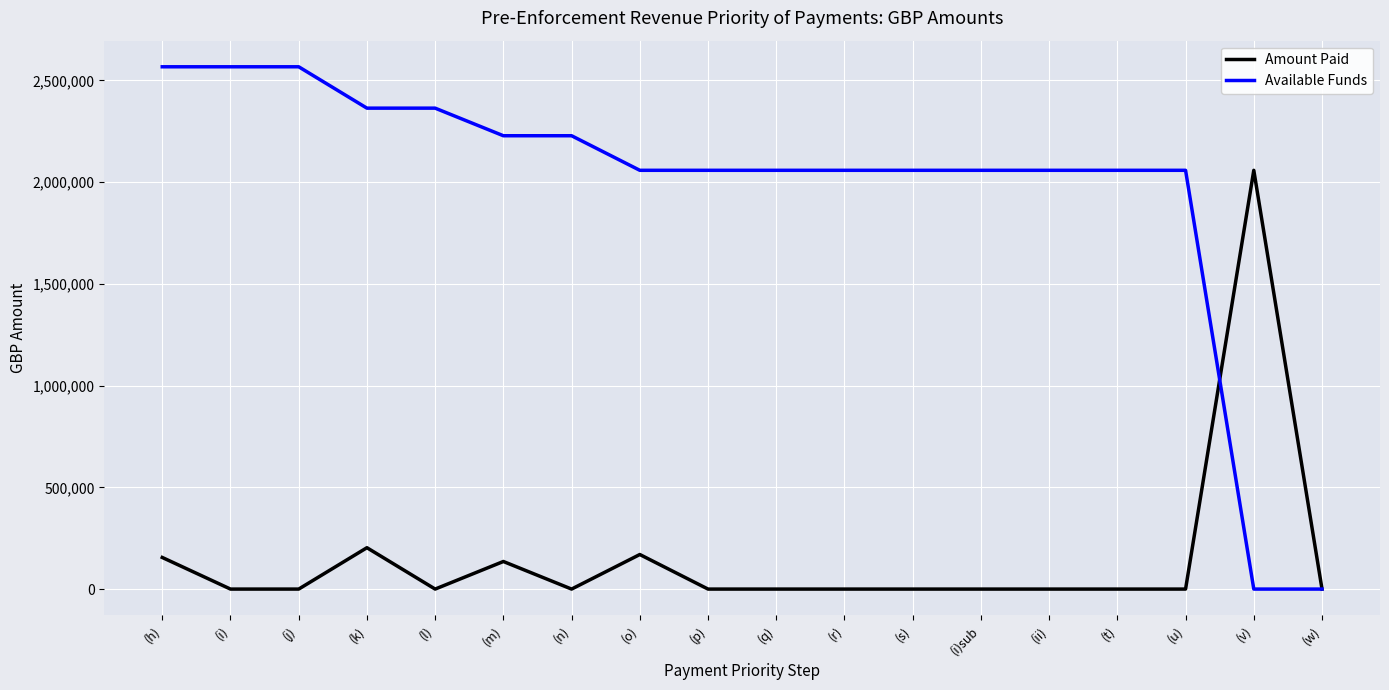

Reading left to right, transcribe all the data shown in this chart.

Amount Paid: 155416.5	0.0	0.0	203357.7	0.0	135618.1	0.0	169911.4	0.0	0.0	0.0	0.0	0.0	0.0	0.0	0.0	2058543.6	0.0
Available Funds: 2567430.8	2567430.8	2567430.8	2364073.0	2364073.0	2228455.0	2228455.0	2058543.6	2058543.6	2058543.6	2058543.6	2058543.6	2058543.6	2058543.6	2058543.6	2058543.6	0.0	0.0